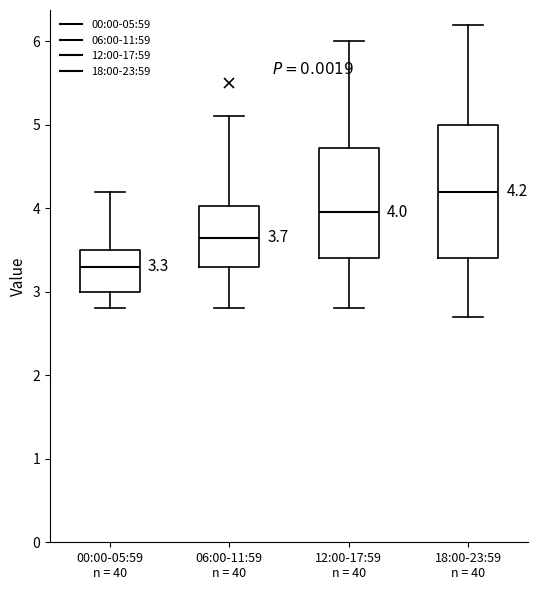

Comparing the boxes themselves (not the whiskers), which one is the tallest?

18:00-23:59 n = 40